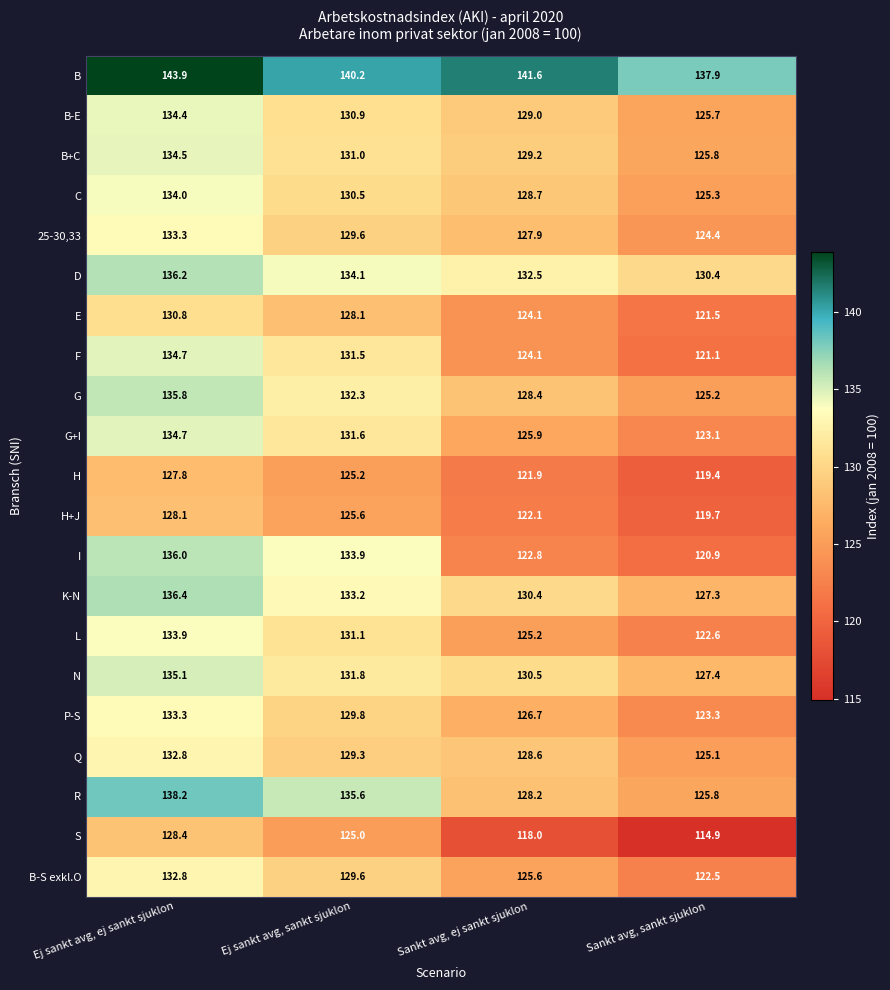

At which label is R closest to 132?

Ej sankt avg, sankt sjuklon